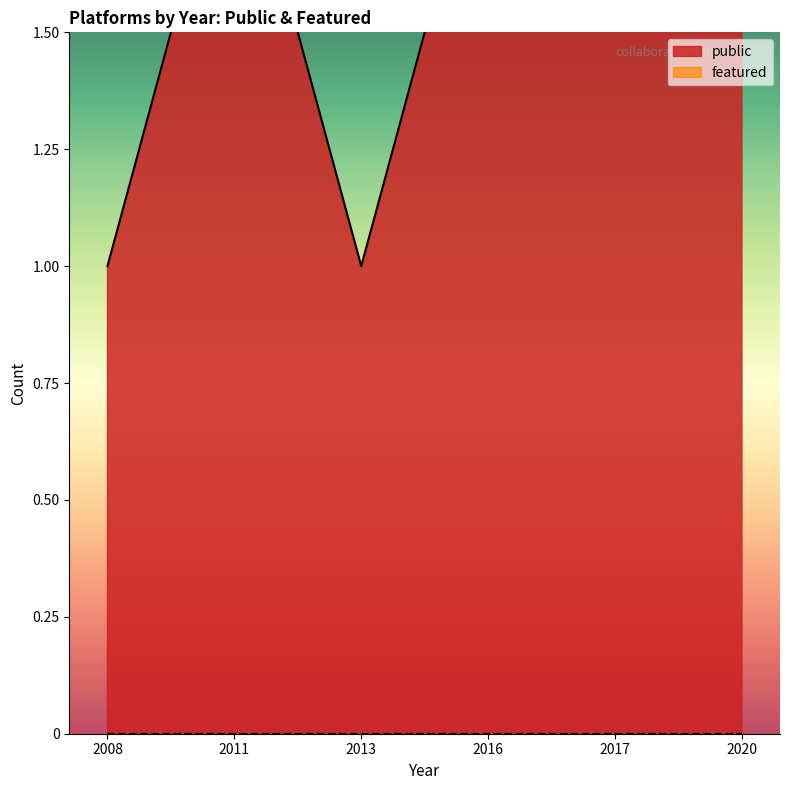

Which series has the largest total across all categories?

public